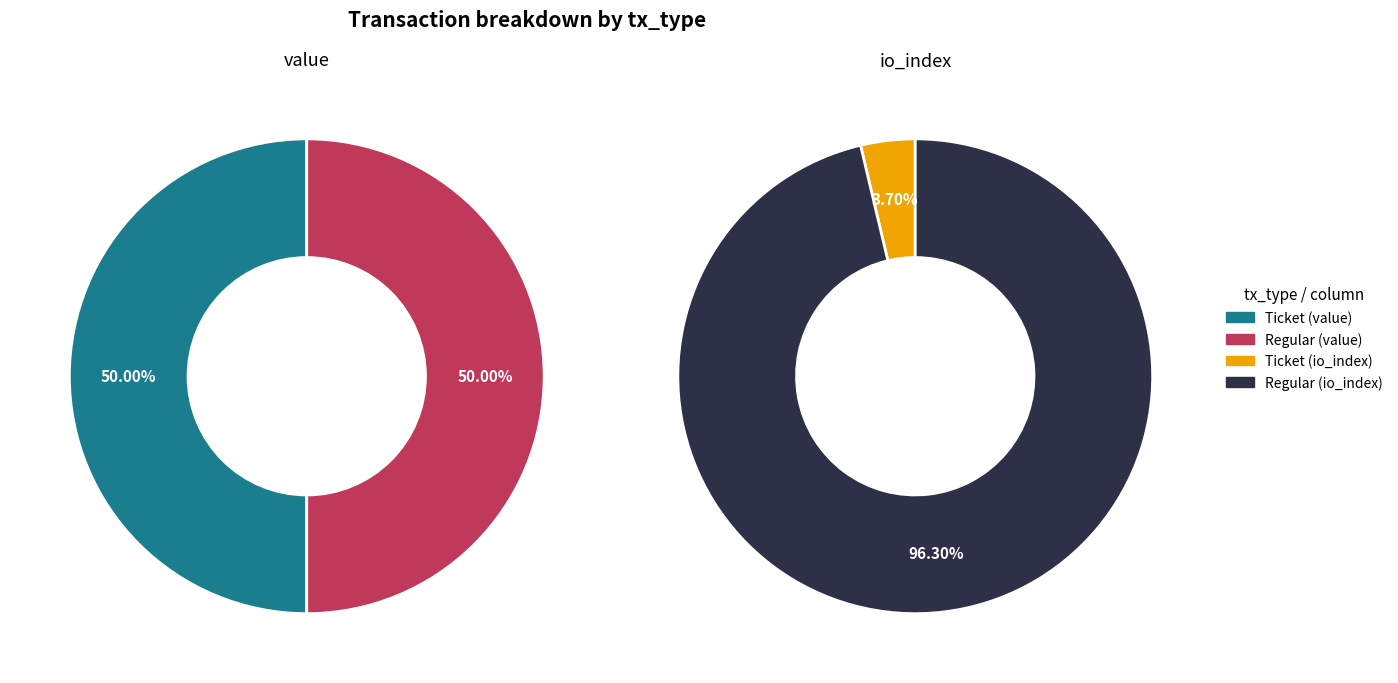

To the nearest percent, what percentage of the pie is io_index?

24%